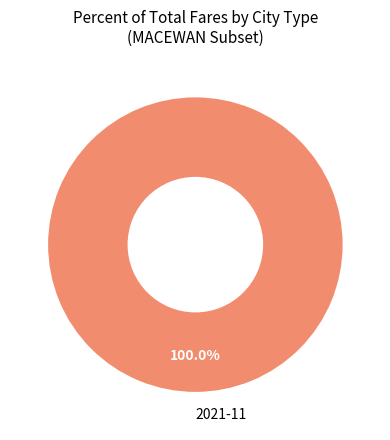

Is 2021-11 the majority of the pie?

Yes